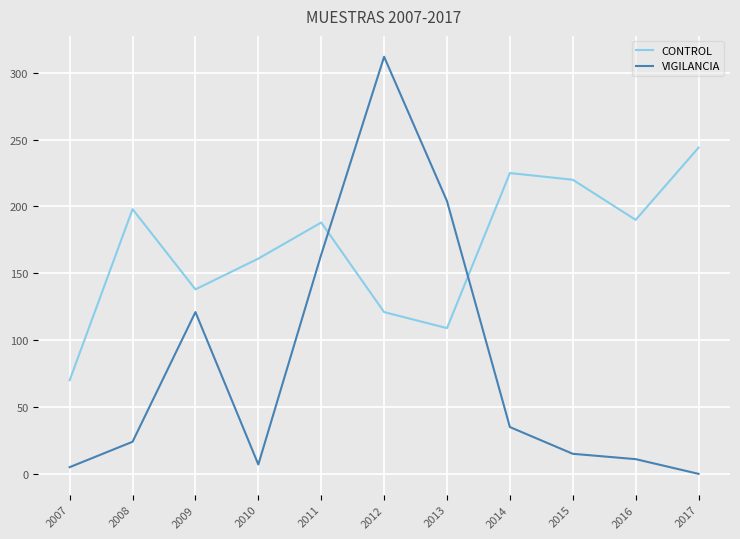

List the series in order of their overall mean, highest first.

CONTROL, VIGILANCIA